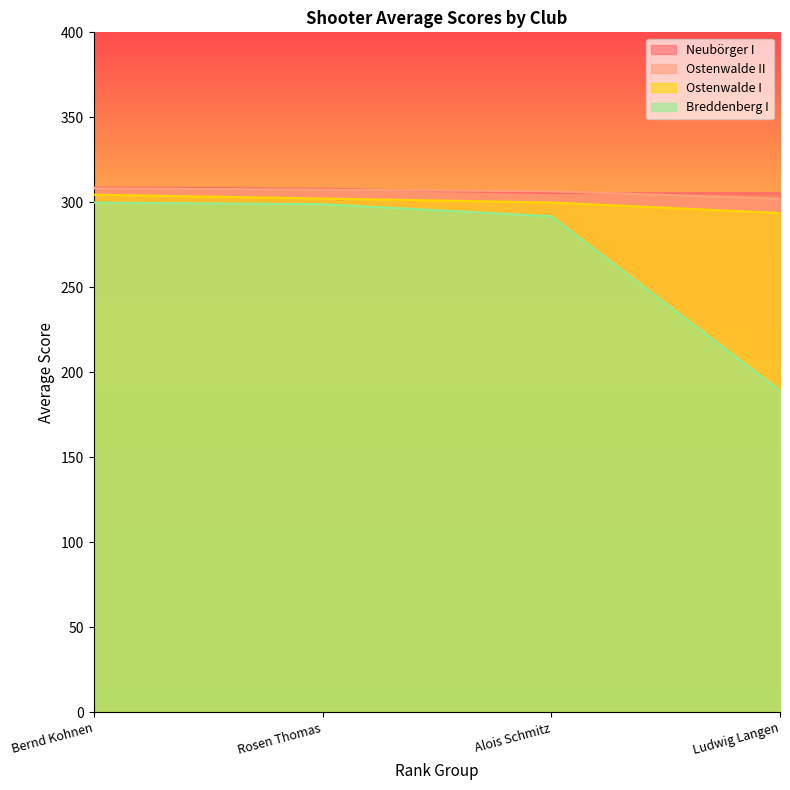

What is the difference between the second highest and minimum values in the Breddenberg I series?

109.5